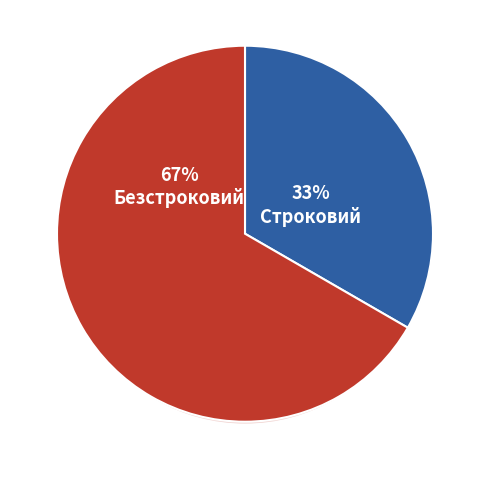

Is there any slice that represents more than half of the pie?

Yes